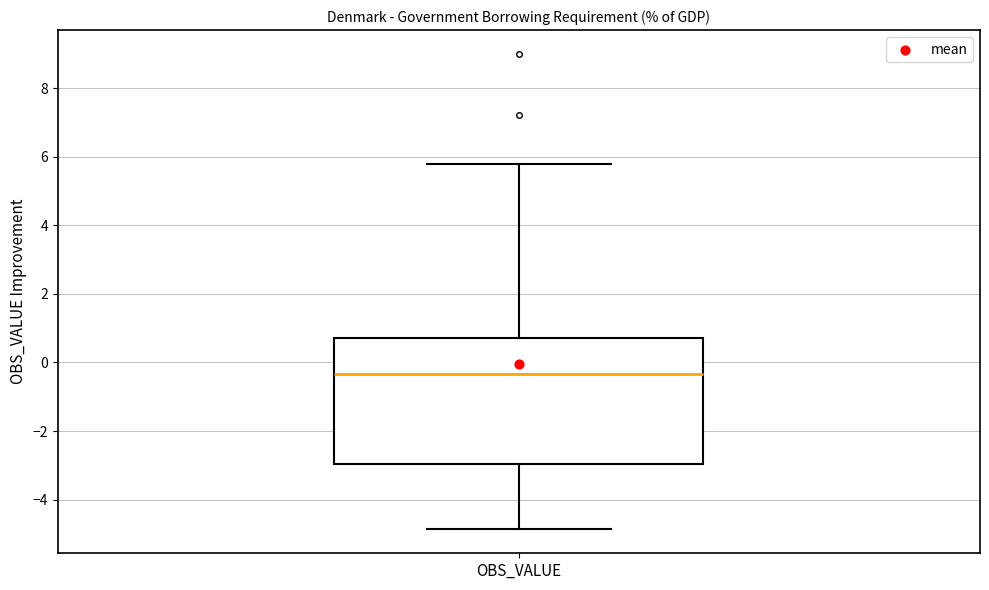

Transcribe this box plot: give where the median line is, the range the box spans, and where the two whiskers end, as read against the y-axis. The values are not printed on the chart, so give them approximately, as read against the axis.

median -0.4, box -3.0 to 0.8, whiskers -4.8 to 5.8